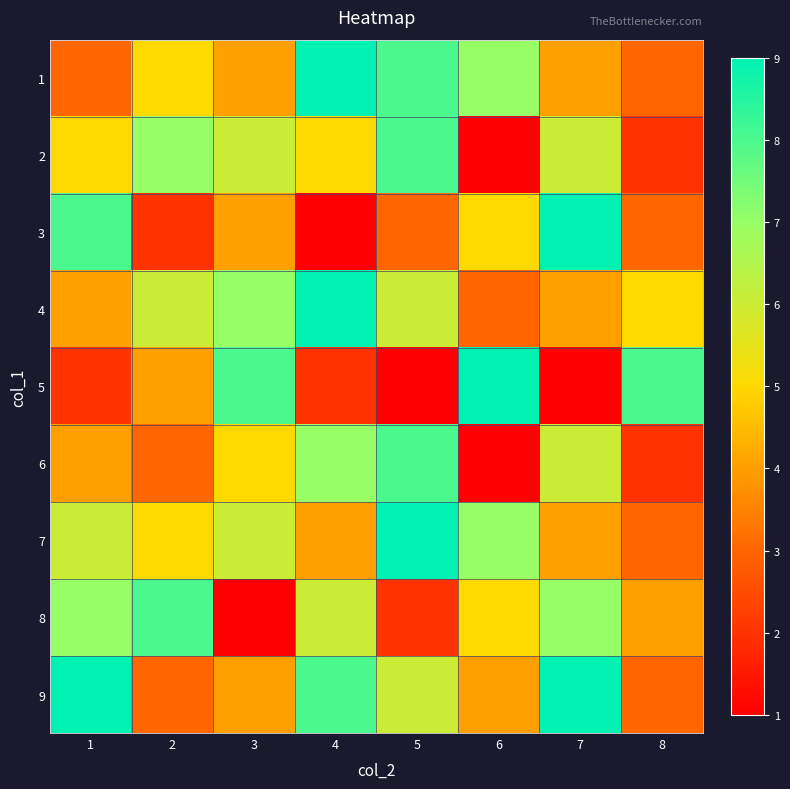

Which category has the highest value across all series?

4